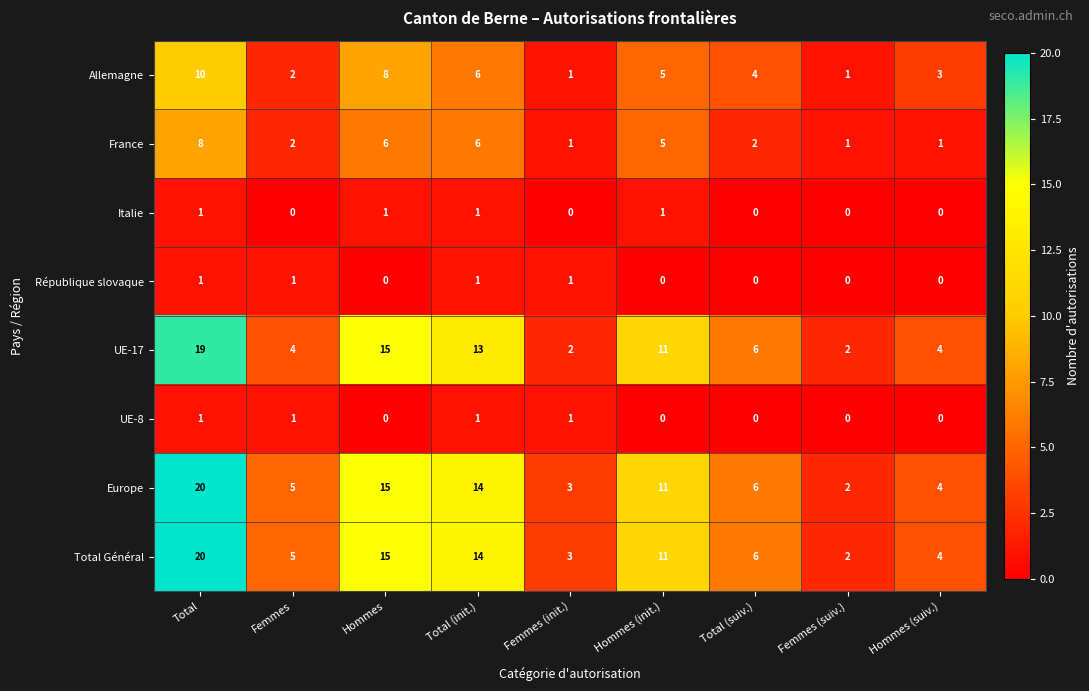

What is the difference between the highest and lowest values at Total?

19